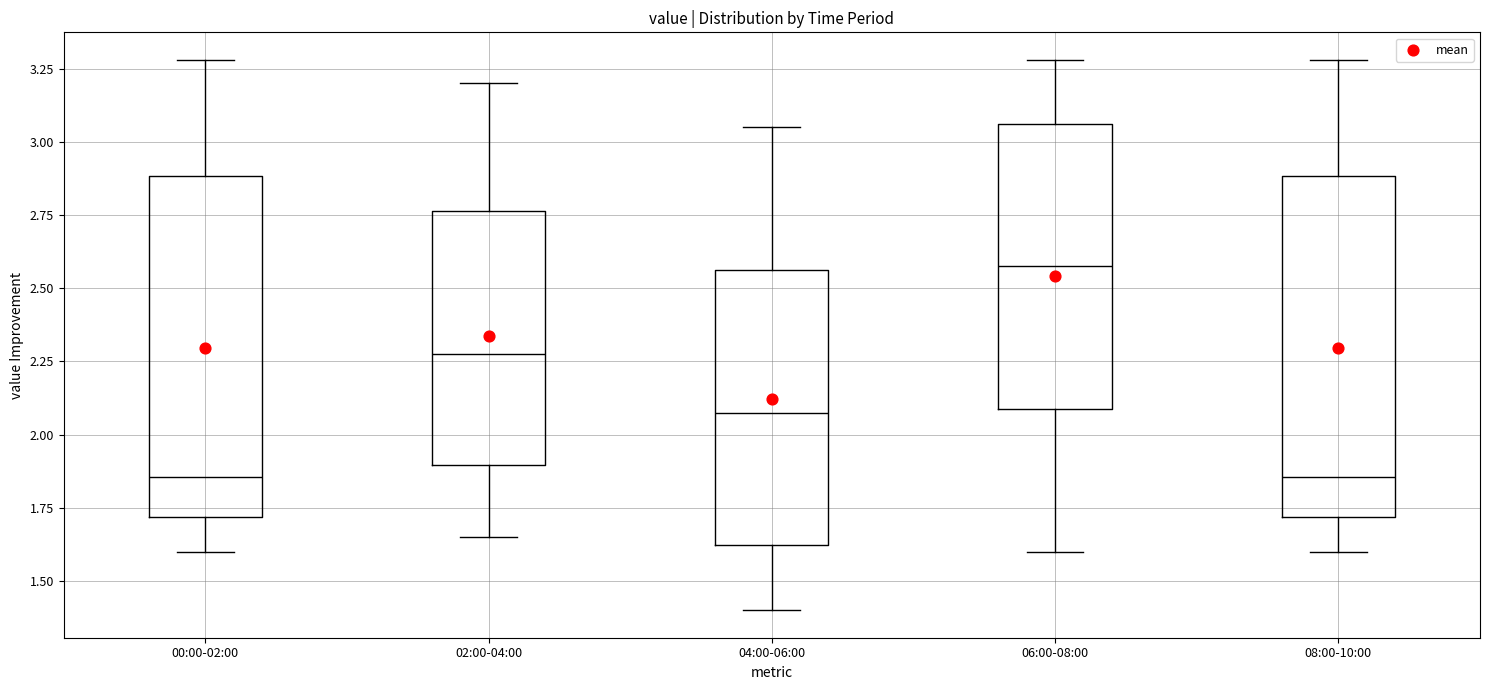

Which box has the highest median line?

06:00-08:00